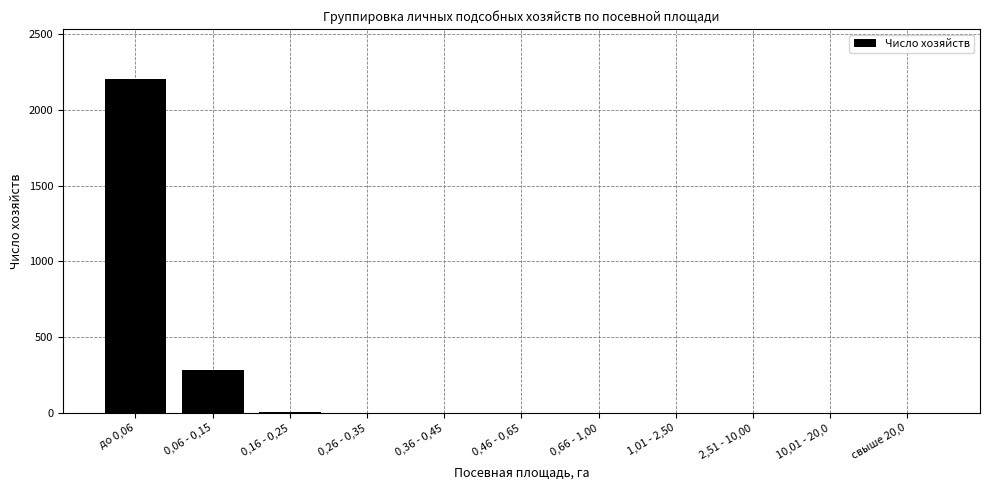

Between 0,06 - 0,15 and 1,01 - 2,50, which is larger?

0,06 - 0,15